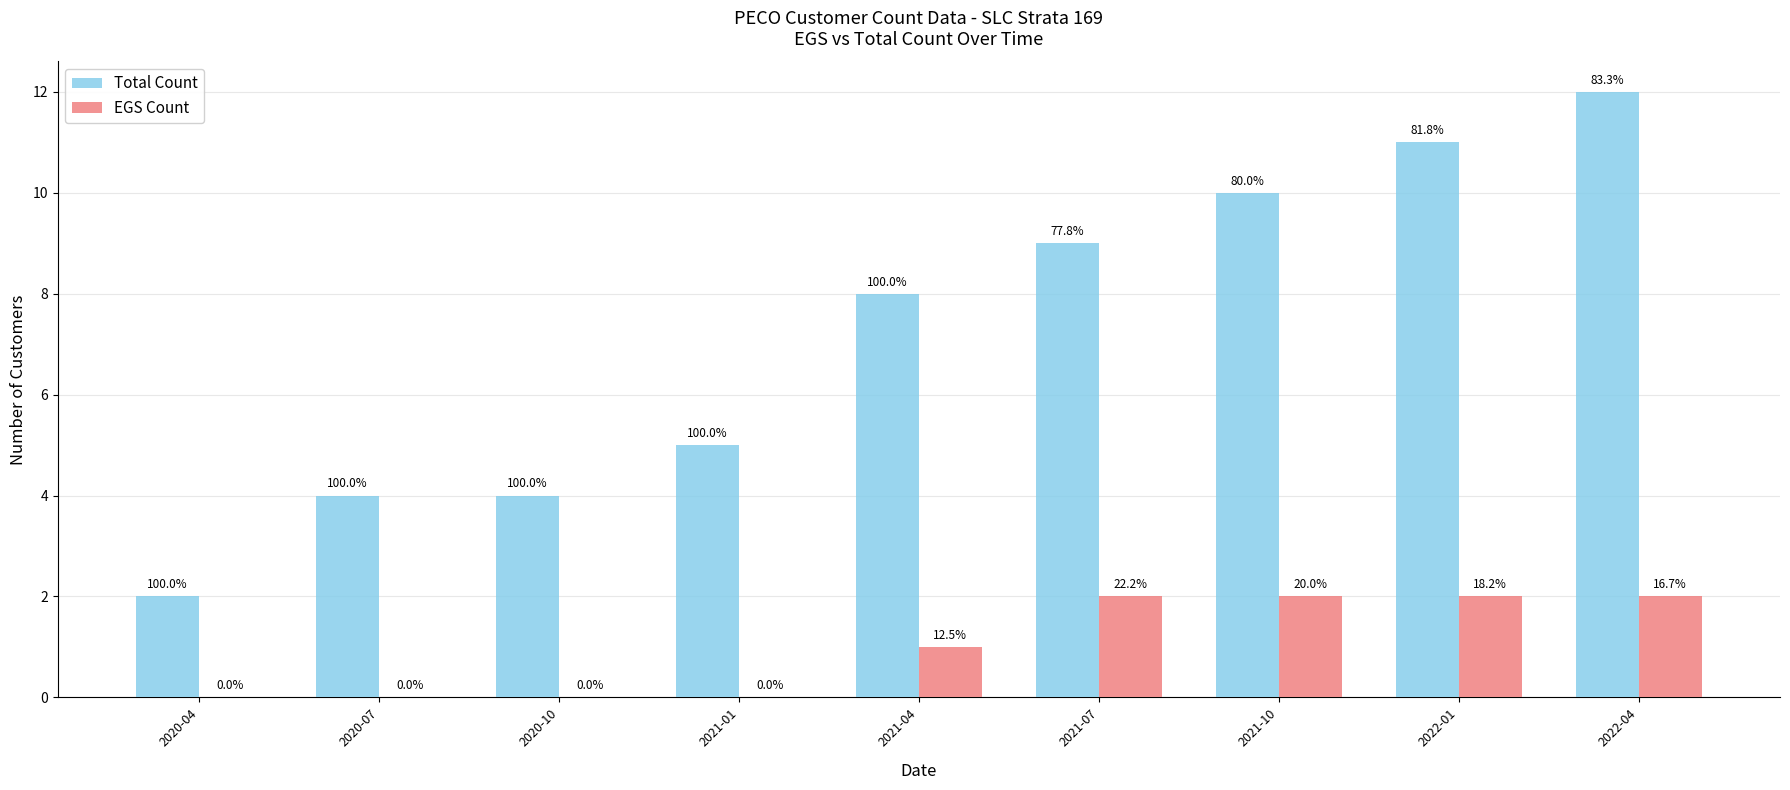

What is the average value of the EGS Count series?

1